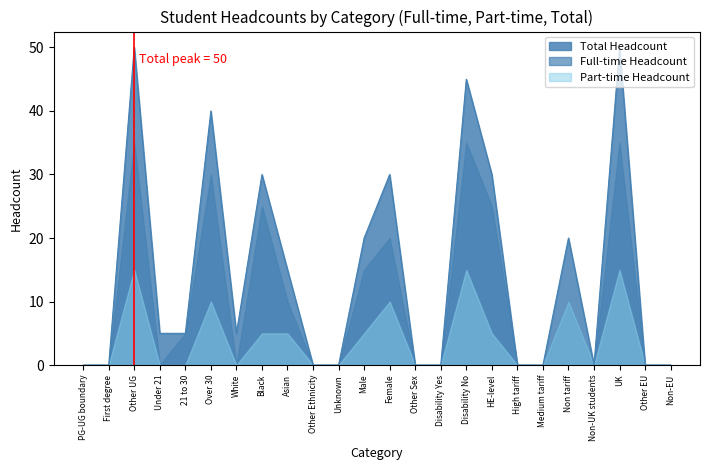

Does the chart have visible grid lines?

No